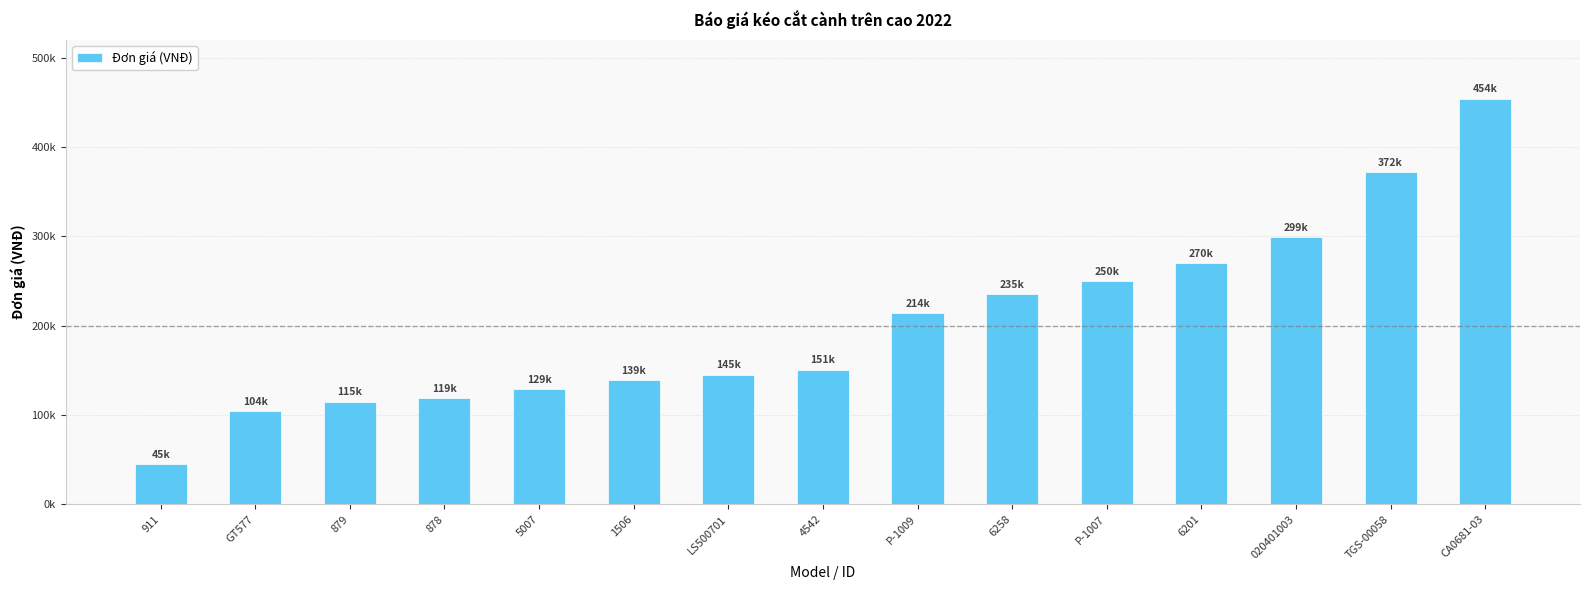

What is the ratio of the value at 5007 to the value at 911?

2.9